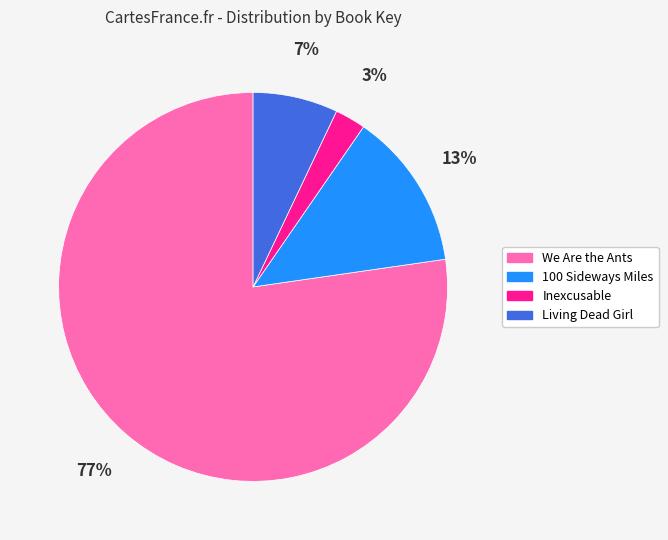

Is it true that We Are the Ants is 77% of the pie?

True